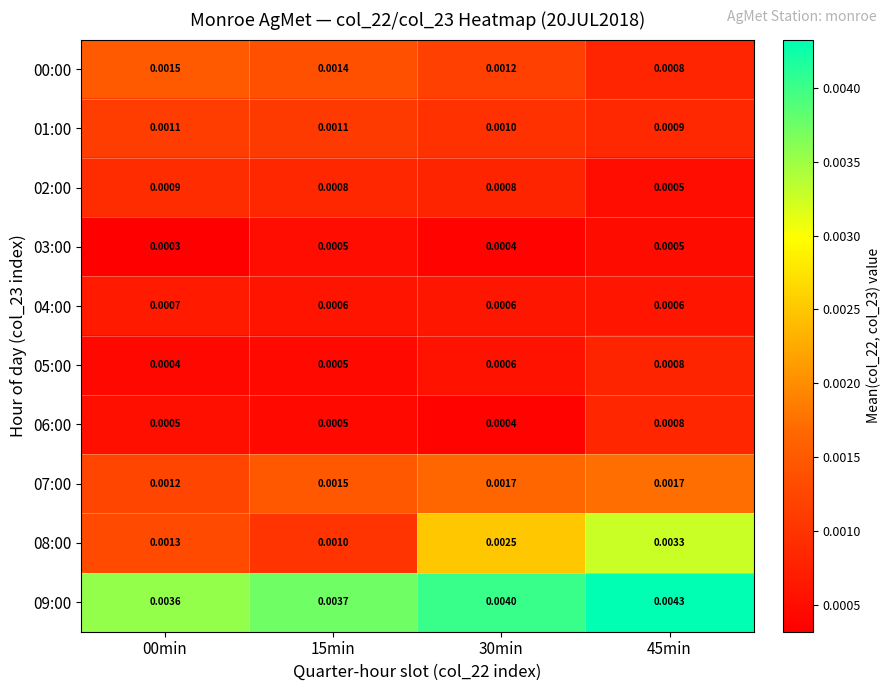

Is the value of 08:00 at 15min greater than the value of 09:00 at 30min?

No